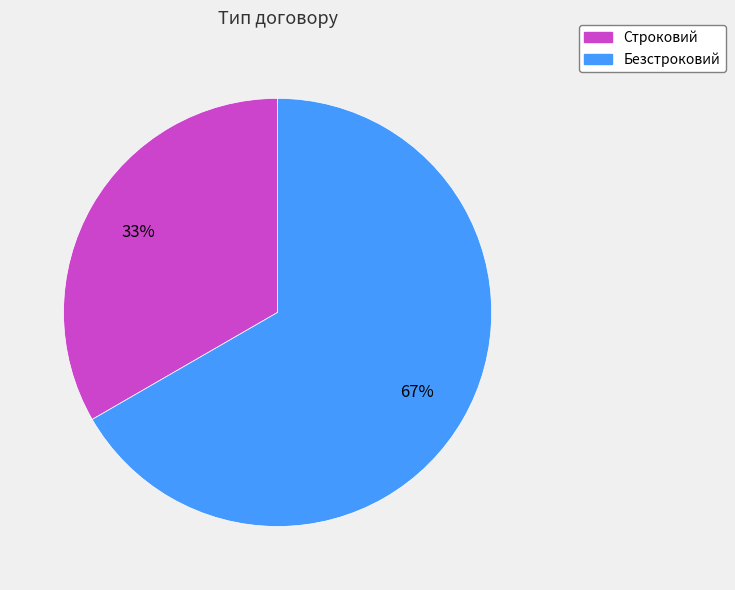

Which category has the biggest portion of the pie?

Безстроковий